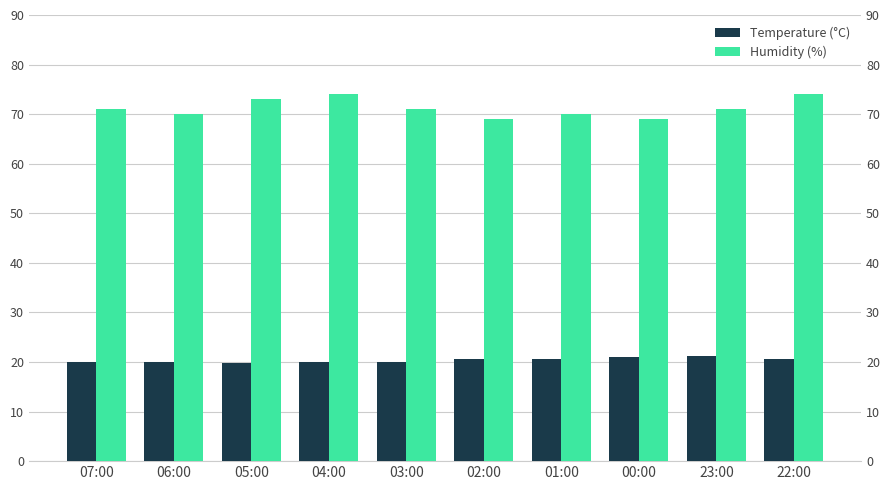

What is the label of the 8th bar from the right?

05:00